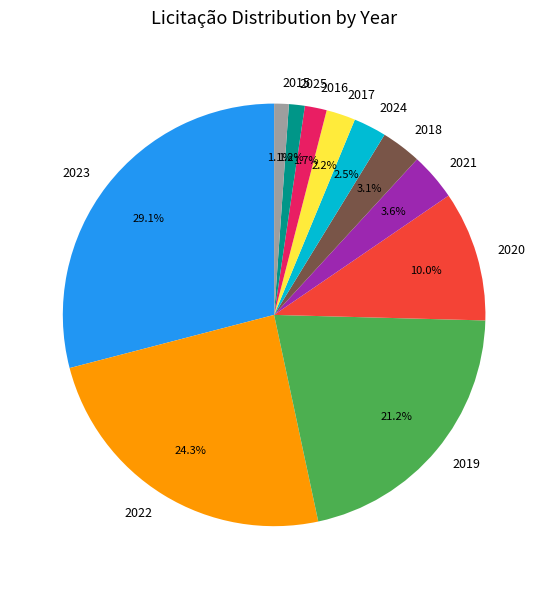

Is there a majority slice in this chart?

No